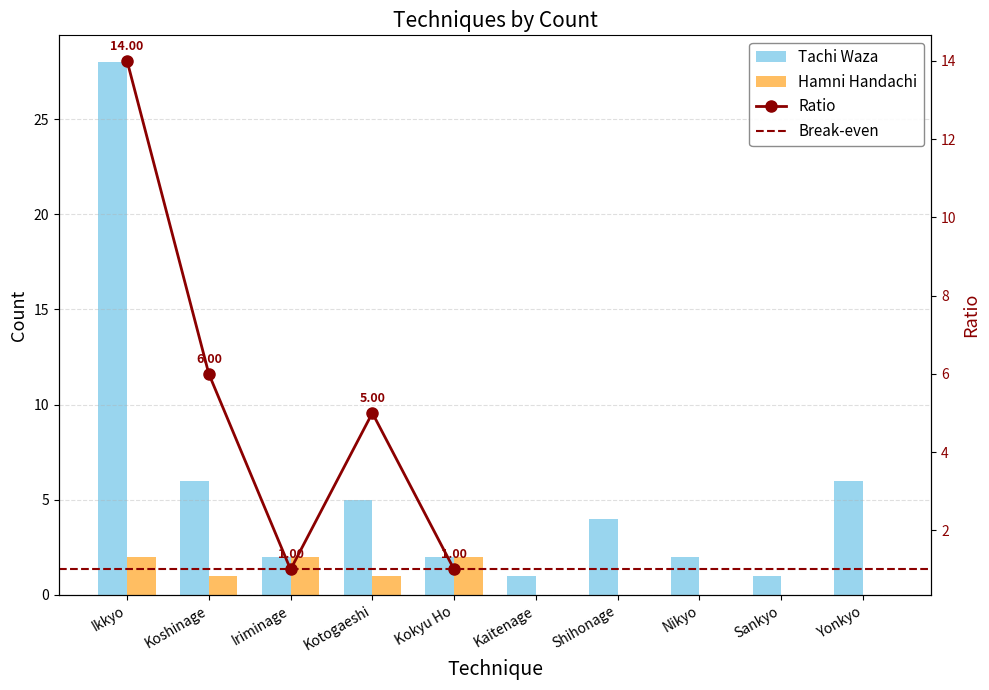

Rank the series by their average value, from highest to lowest.

Tachi Waza, Hamni Handachi